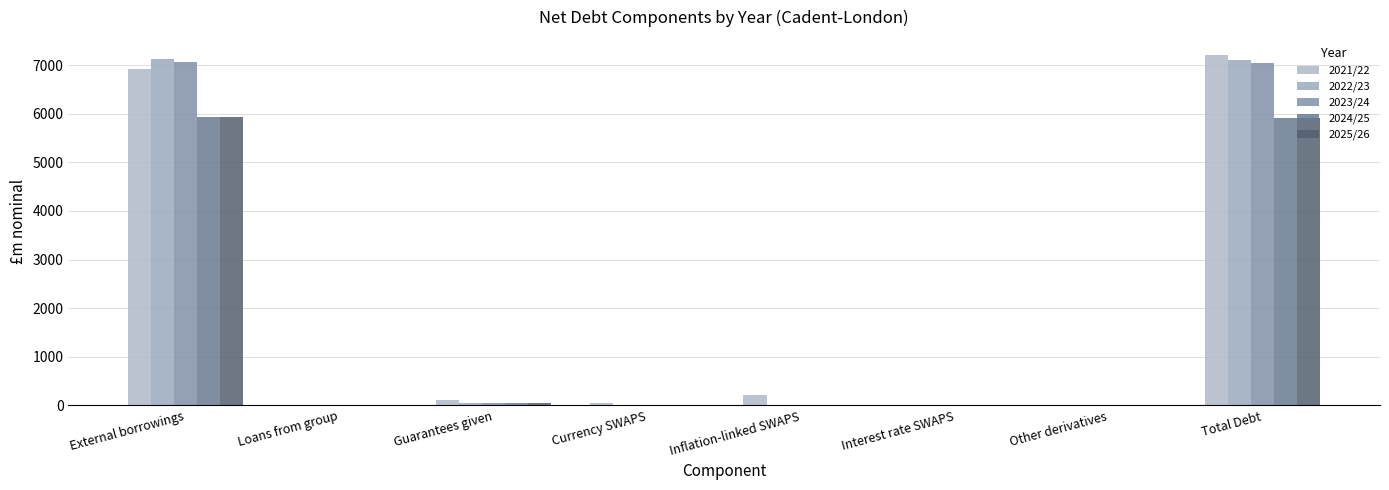

Are the bars grouped side by side (vs. stacked)?

Yes